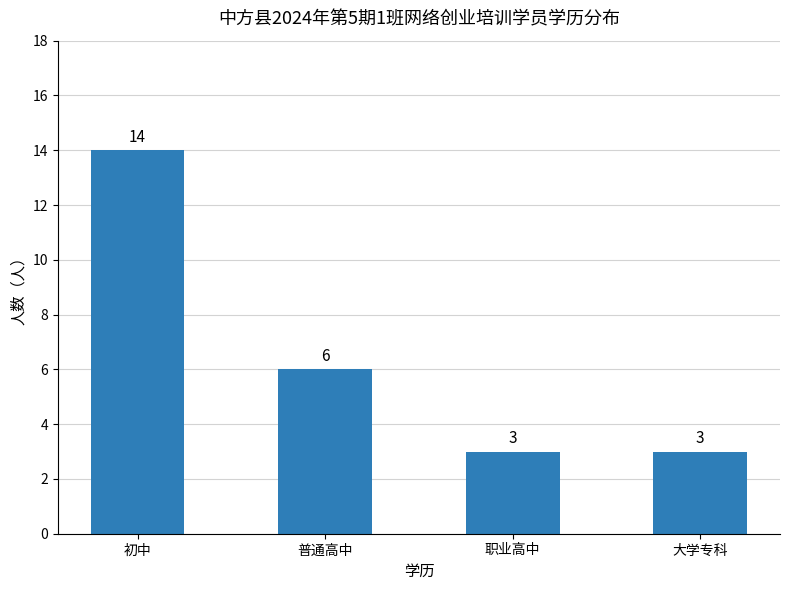

What is the sum of all values?

26